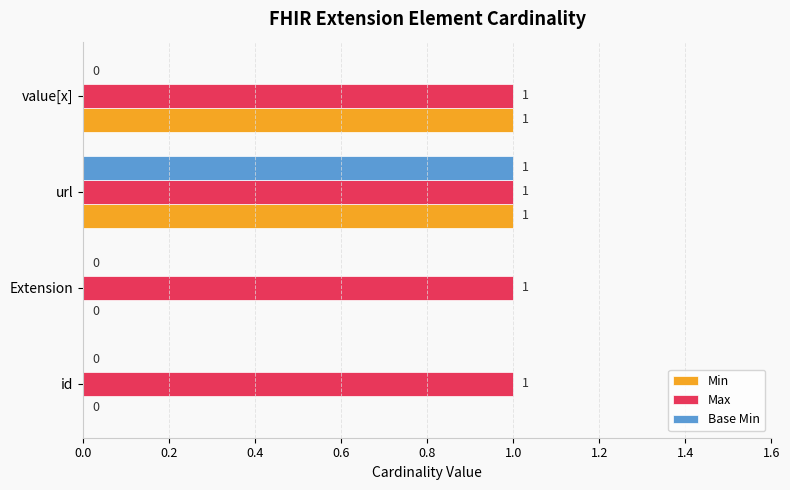

Is the value of Base Min at Extension greater than the value of Max at value[x]?

No